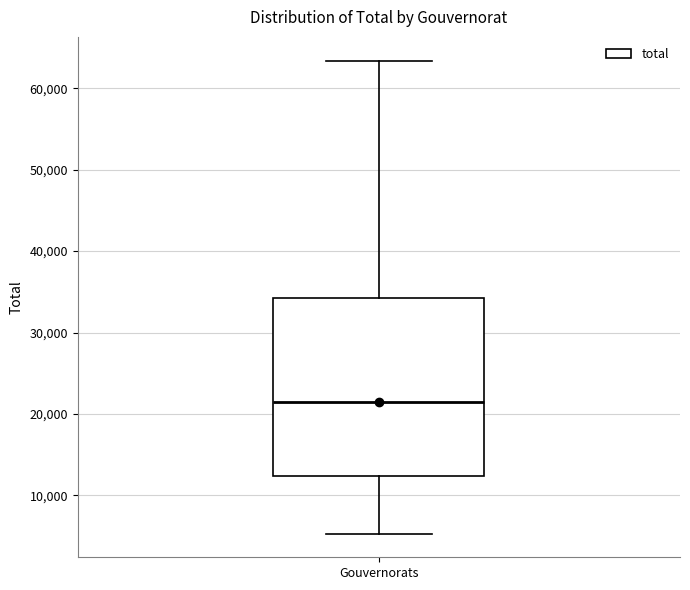

Where does the median line of the box for Gouvernorats sit on the y-axis? The values are not printed on the chart, so give them approximately, as read against the axis.

21000